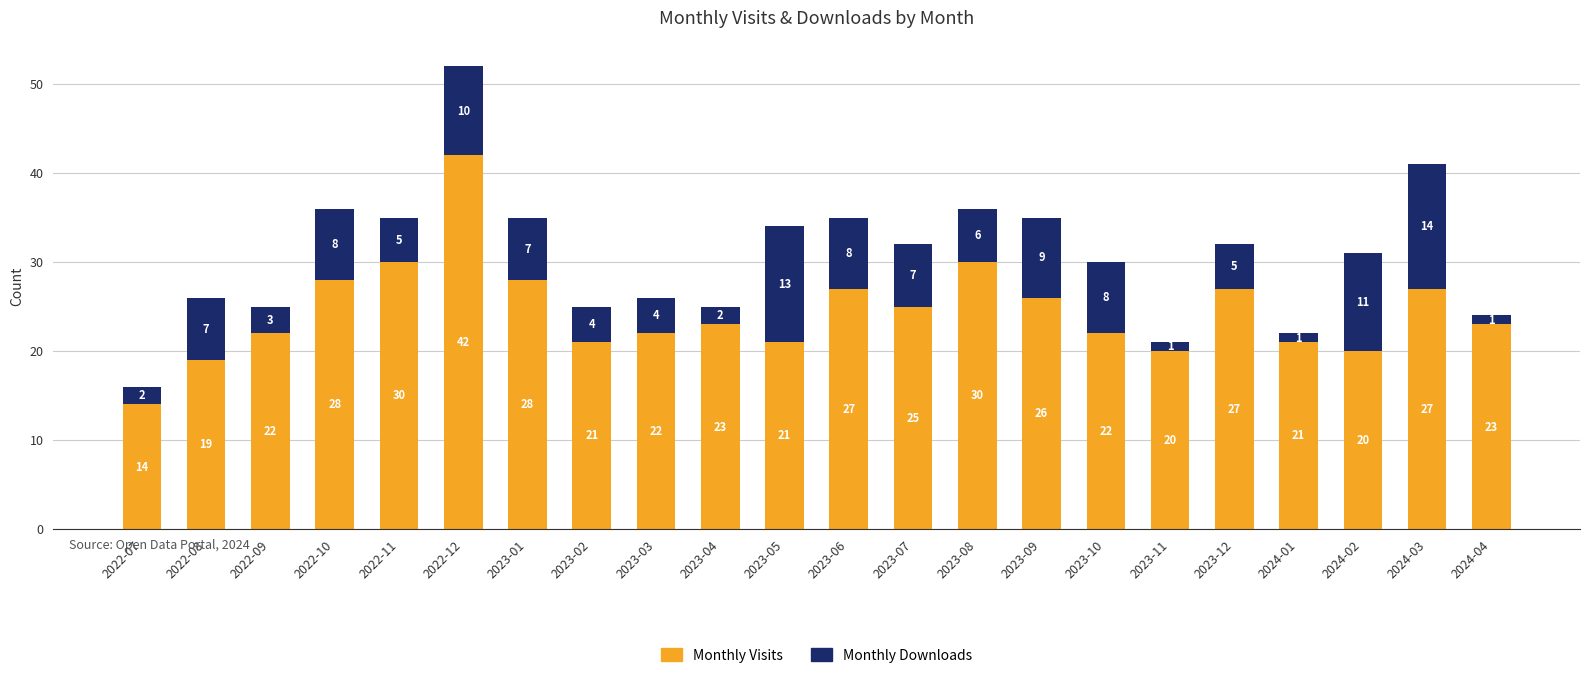

What is the approximate value of Monthly Visits at 2024-04?

23